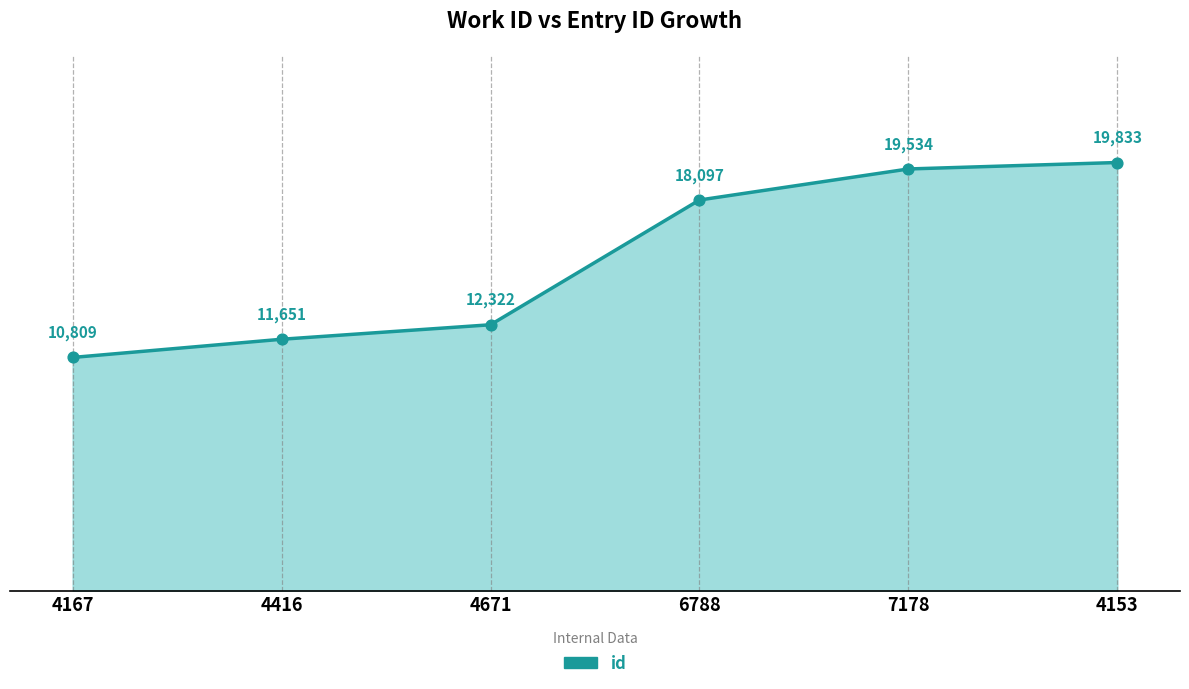

Approximately how many times larger is the value at 4416 compared to 6788?

0.6